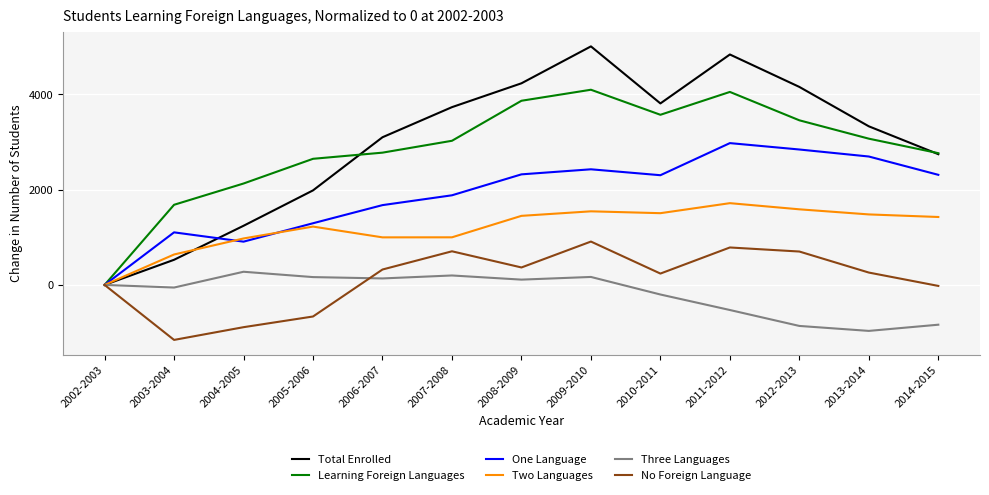

The Learning Foreign Languages series shows 2762 at 2014-2015. True or false?

True